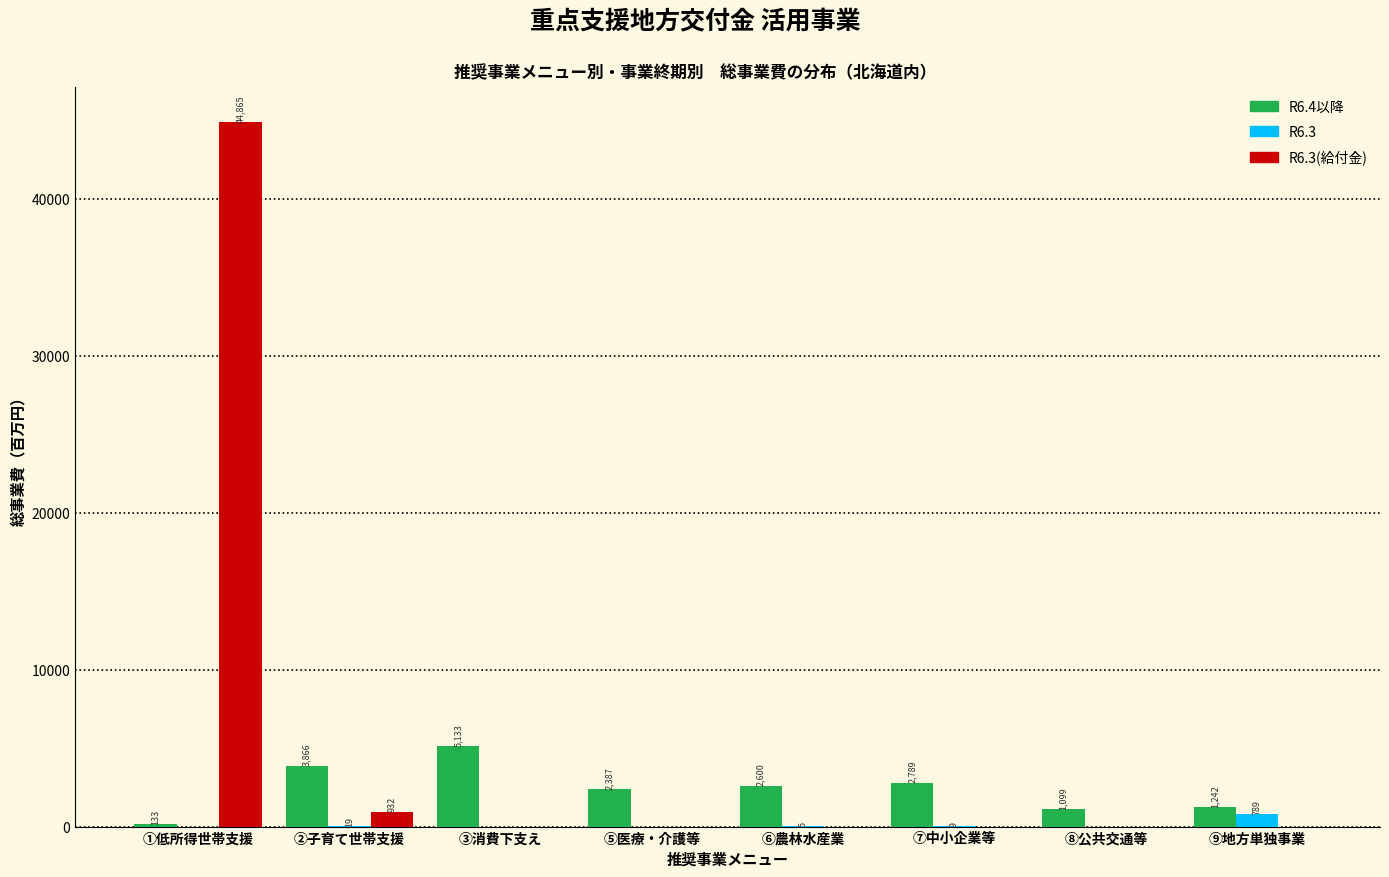

At which label is R6.4以降 closest to 2633?

⑥農林水産業